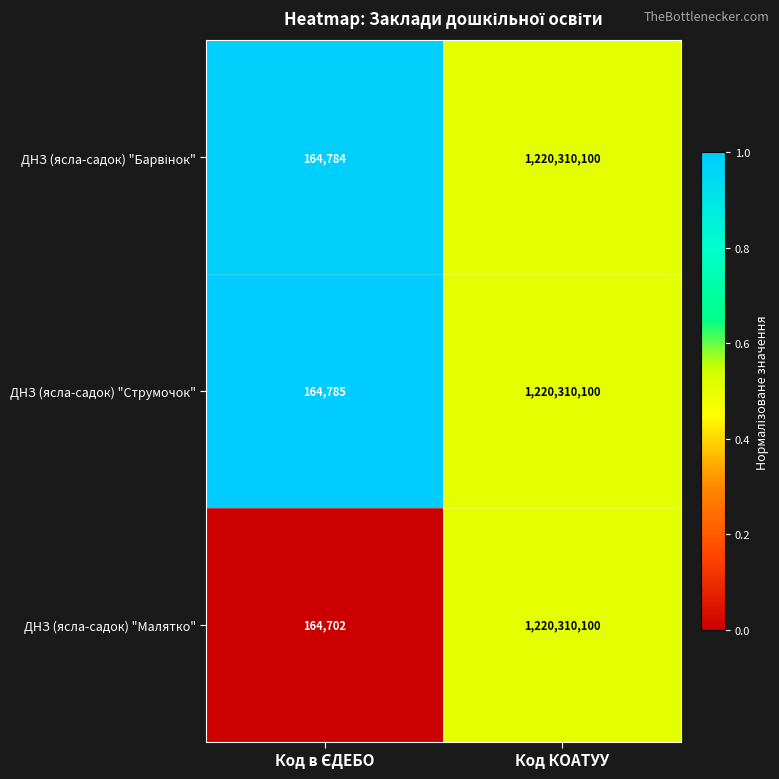

What is the greatest value displayed?

1220310100